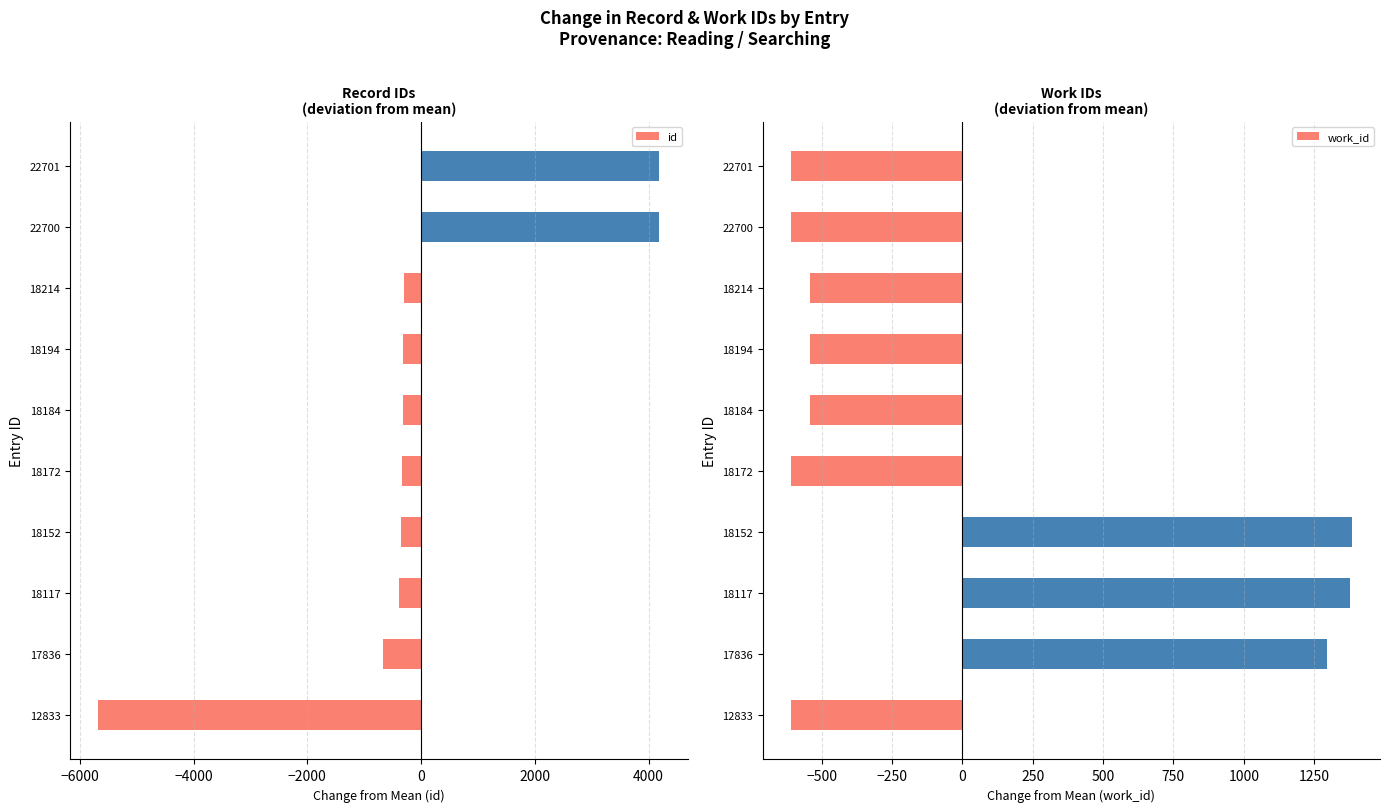

The id series shows -296.3 at 18214. True or false?

True